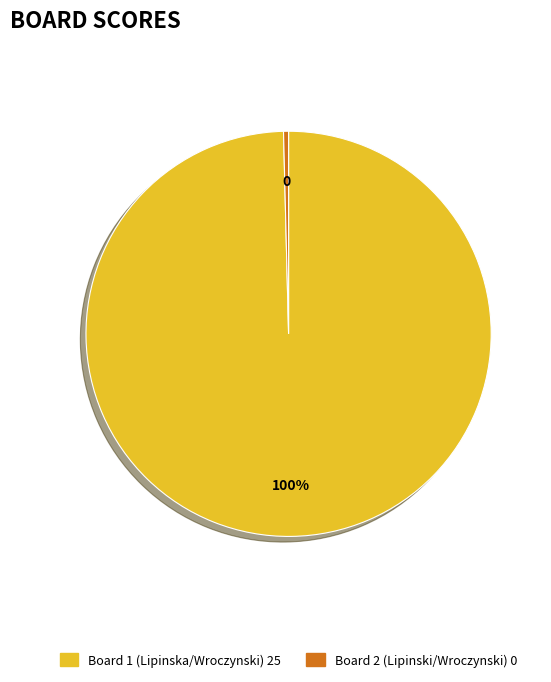

Which category has the biggest portion of the pie?

Board 1